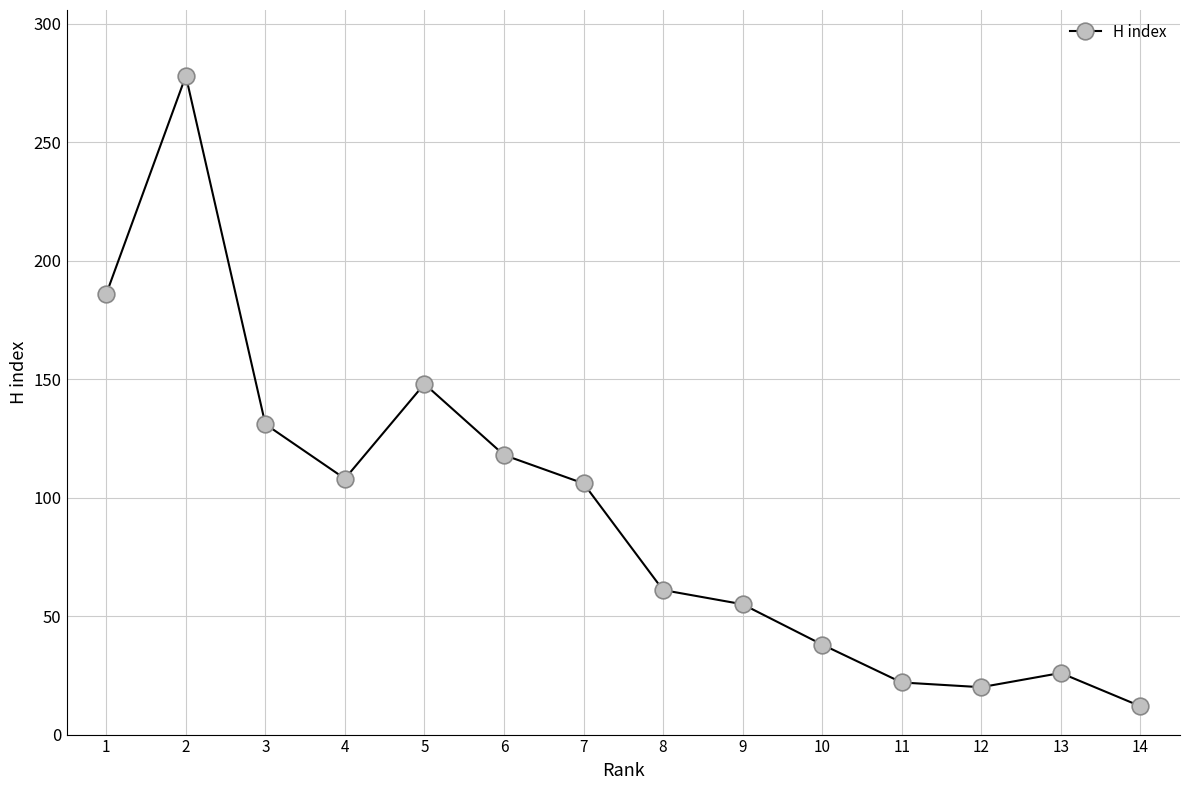

Is it true that the value at 4 is 108?

True